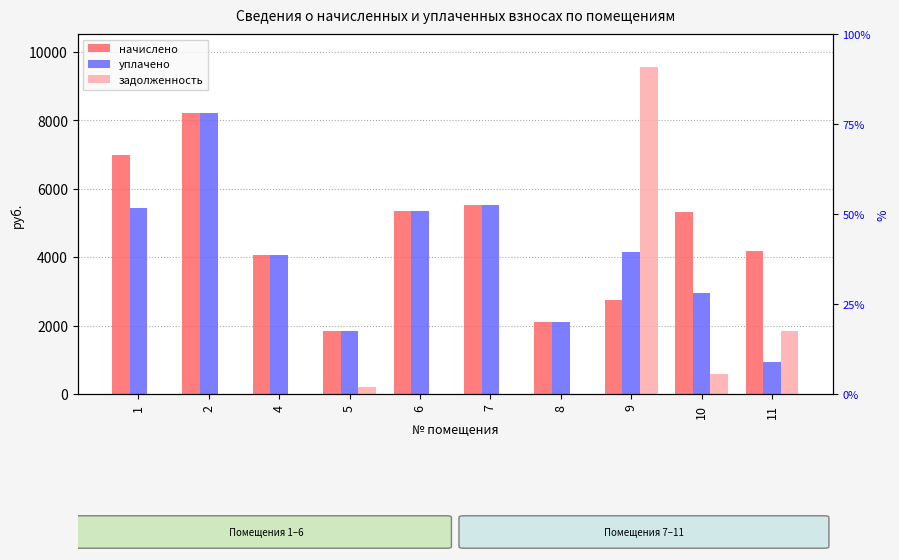

Rank the series at 1 from highest to lowest value.

начислено, уплачено, задолженность